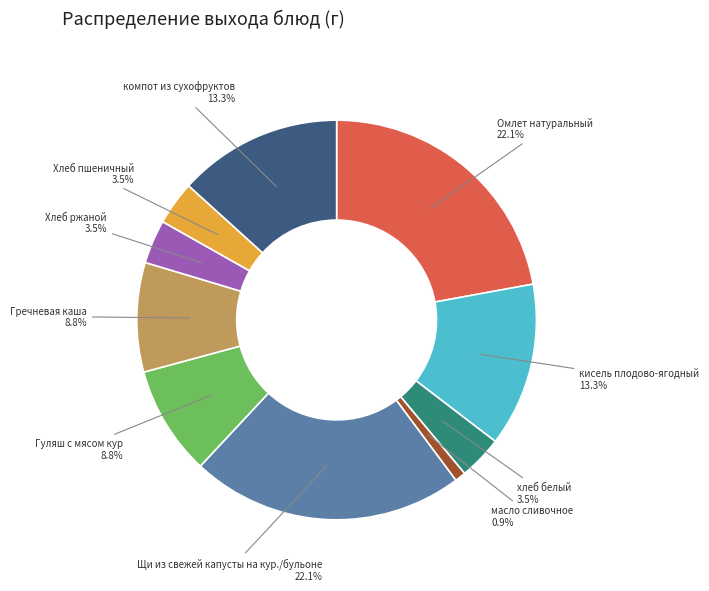

Does any single category account for the majority?

No